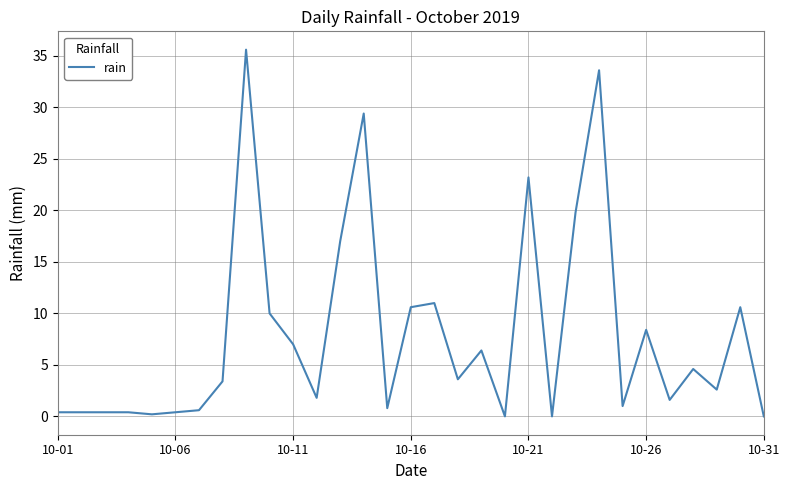

How many lines are shown in the chart?

1